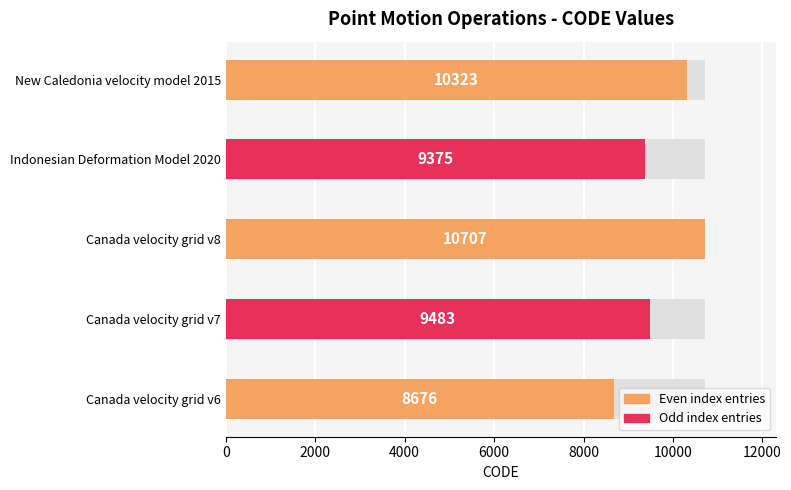

Which label corresponds to the largest value in the chart?

Canada velocity grid v8